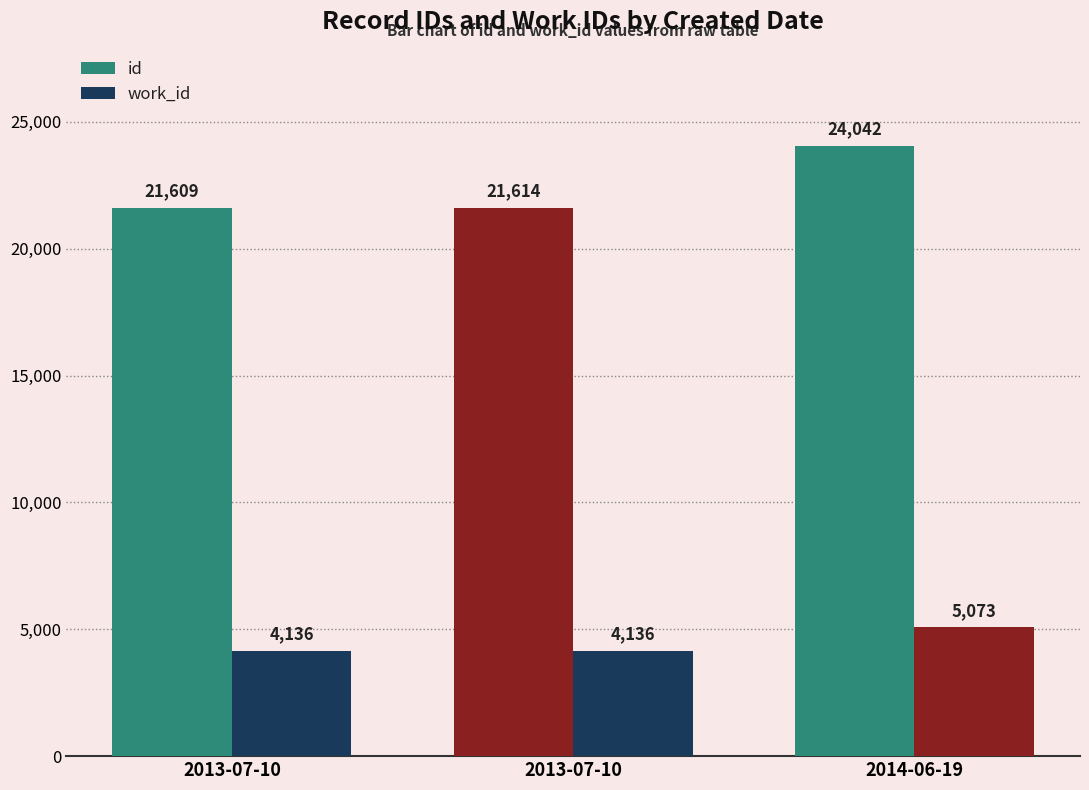

How many data points in id are less than 21614?

1